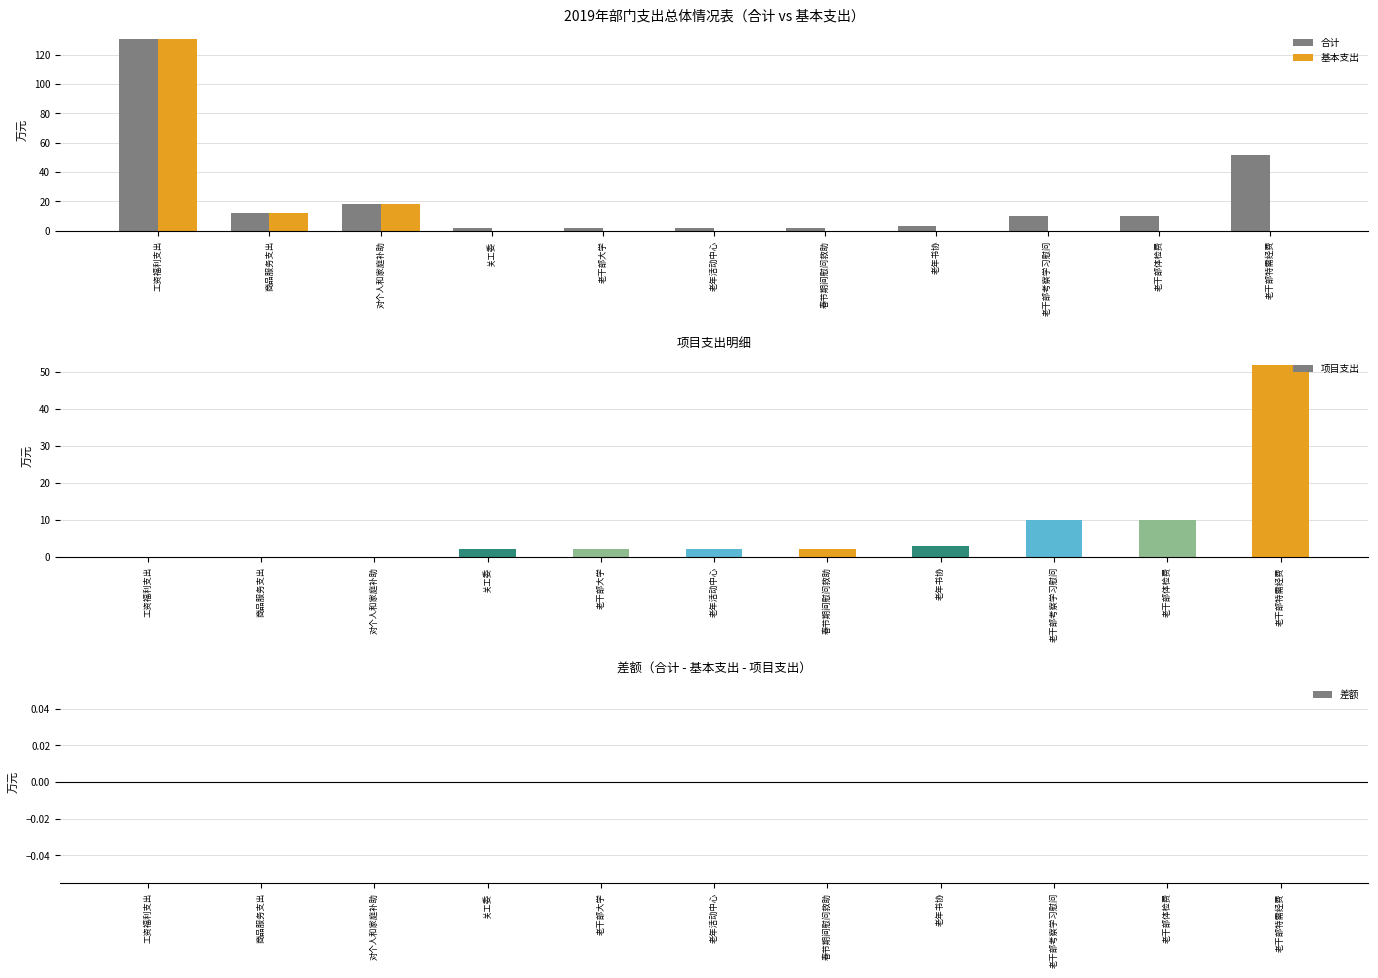

Is the value of 基本支出 at 老干部体检费 greater than the value of 合计 at 老干部特需经费?

No